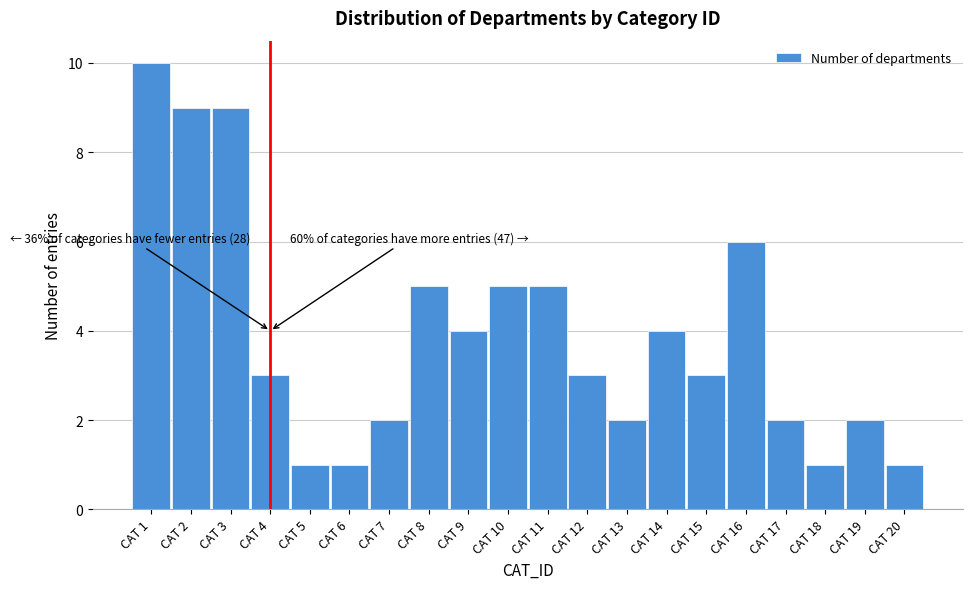

Which range on the x-axis has the tallest bar?

0.5 to 1.5